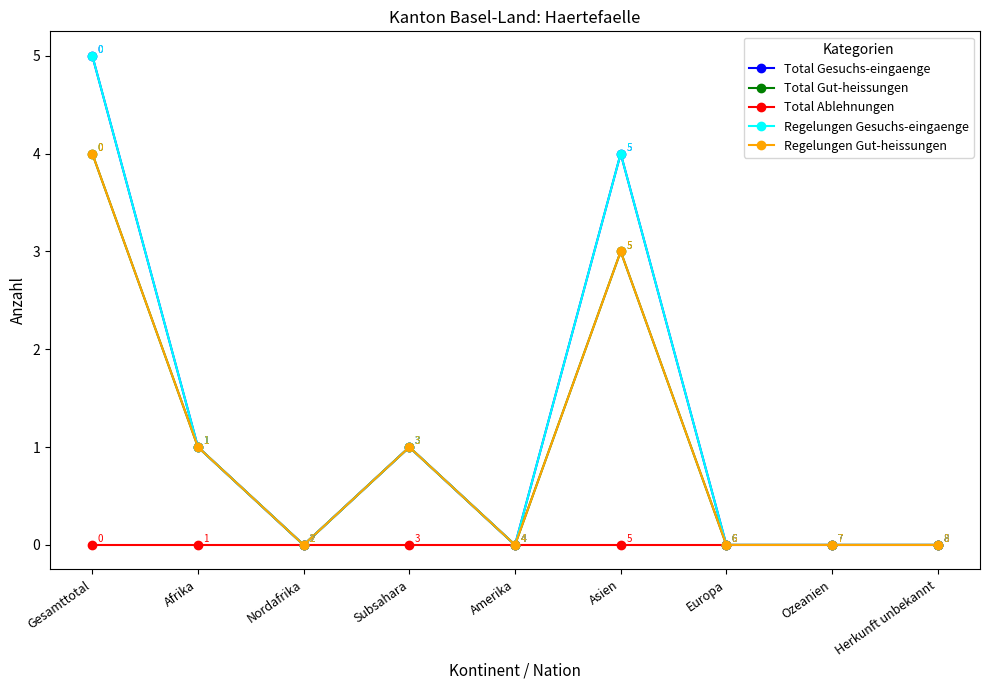

Is it true that Regelungen Gesuchs-eingaenge equals 2 at Asien?

False